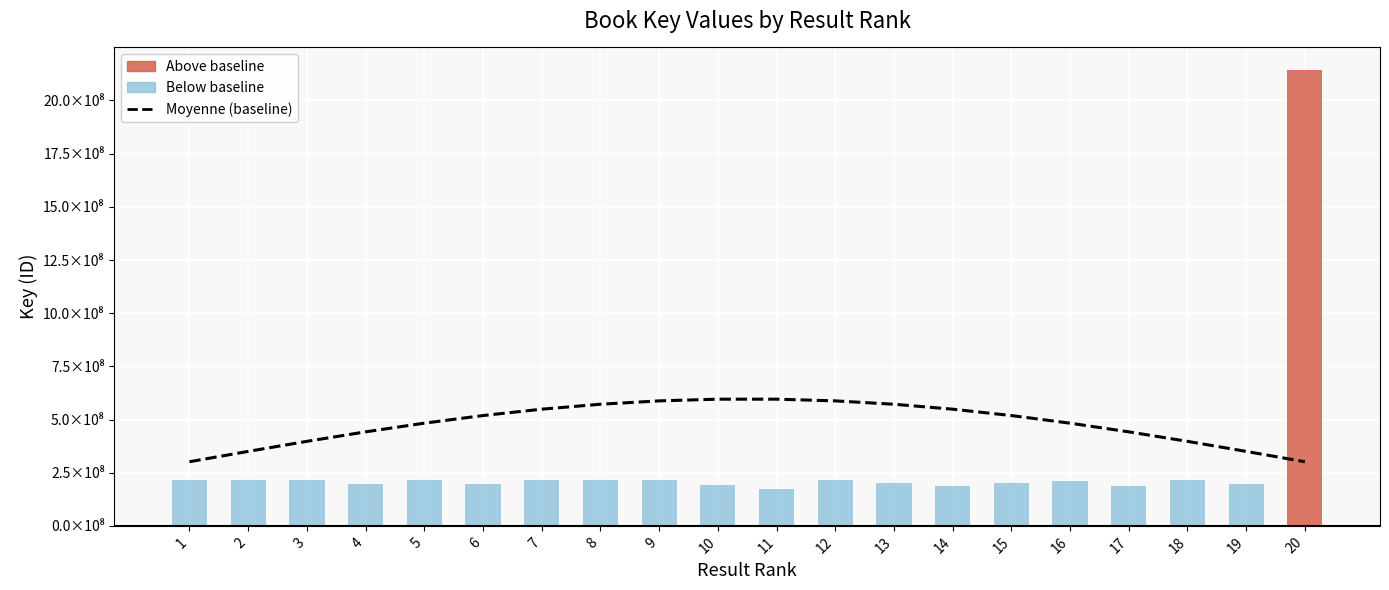

Reading left to right, transcribe all the data shown in this chart.

Moyenne (baseline): 1=301557696.3	2=350132088.6	3=397381498.2	4=442017084.2	5=482821304.3	6=518681125.7	7=548618385.9	8=571816474.5	9=587642608.2	10=595665091.3	11=595665091.3	12=587642608.2	13=571816474.5	14=548618385.9	15=518681125.7	16=482821304.3	17=442017084.2	18=397381498.2	19=350132088.6	20=301557696.3
Key (ID): 1=214115160.0	2=214624172.0	3=217456479.0	4=195429107.0	5=217214034.0	6=197387175.0	7=217459149.0	8=215400819.0	9=217459206.0	10=192705668.0	11=174827255.0	12=216353607.0	13=201194530.0	14=186727886.0	15=203534236.0	16=209921492.0	17=186862485.0	18=215198104.0	19=195020350.0	20=2142263012.0